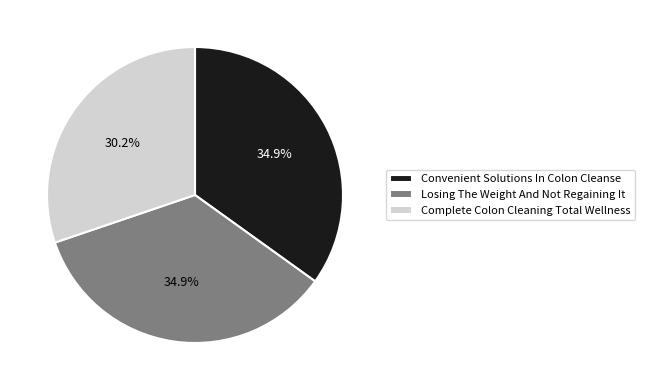

Which slice is the smallest?

Complete Colon Cleaning Total Wellness